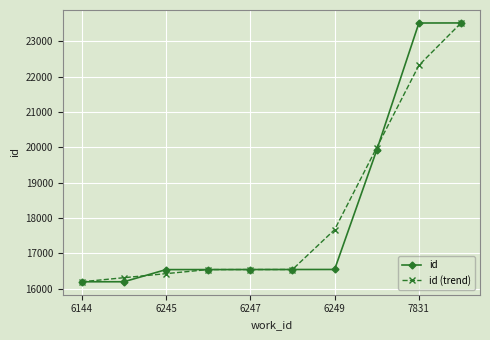

At how many categories does at least one series exceed 17096?

4